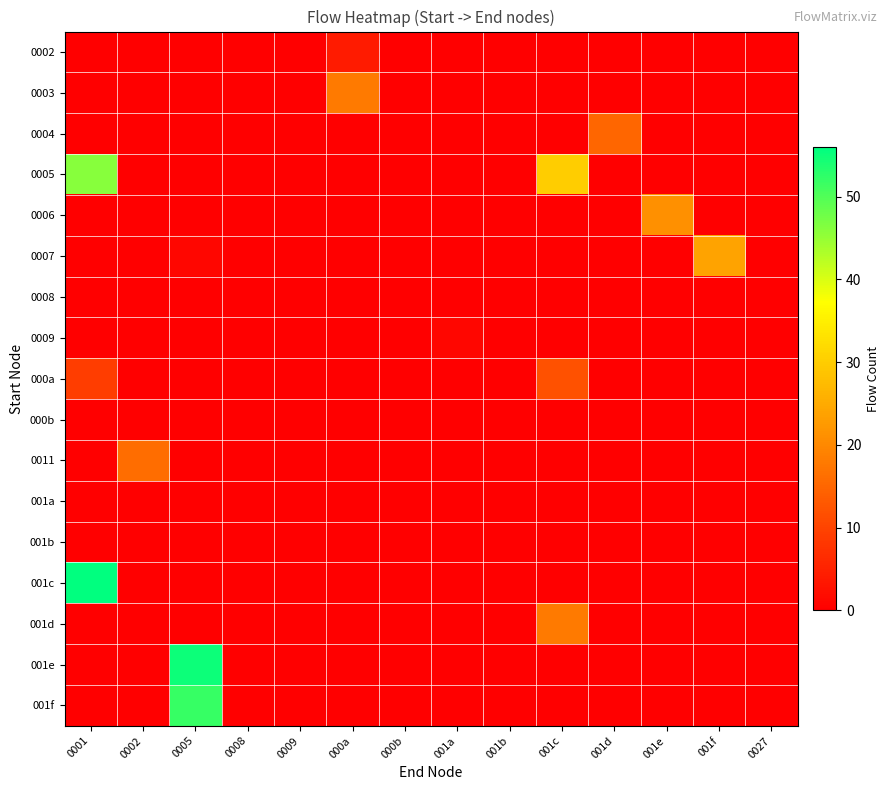

The value of 000a at 0001 is 9.0. True or false?

True